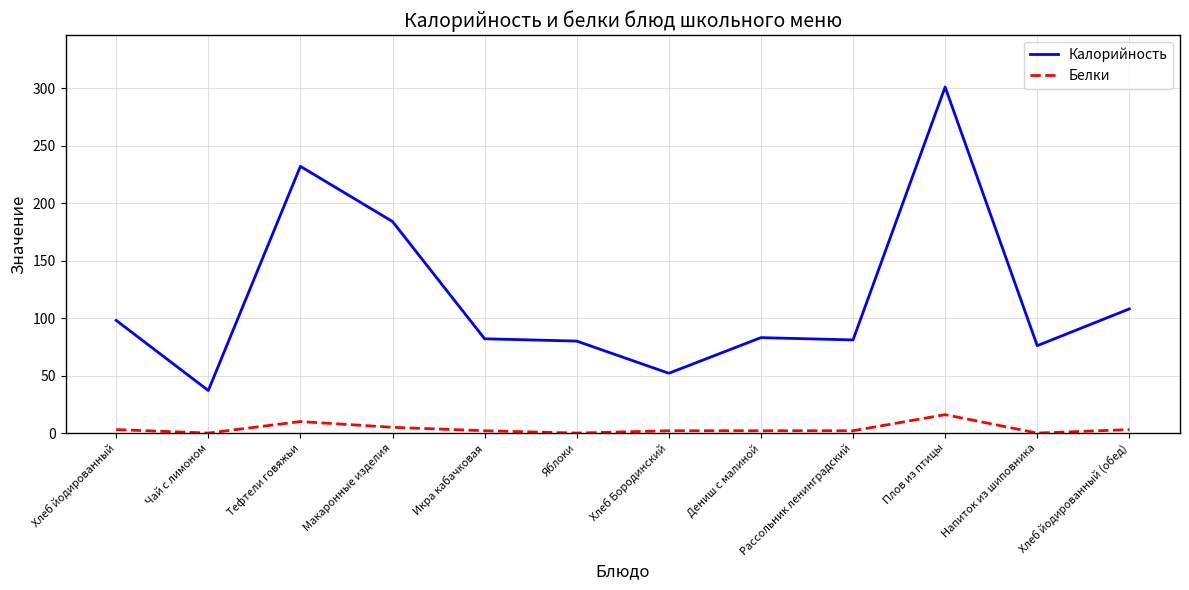

What is the difference between the Белки values at Хлеб йодированный (обед) and Хлеб Бородинский?

1